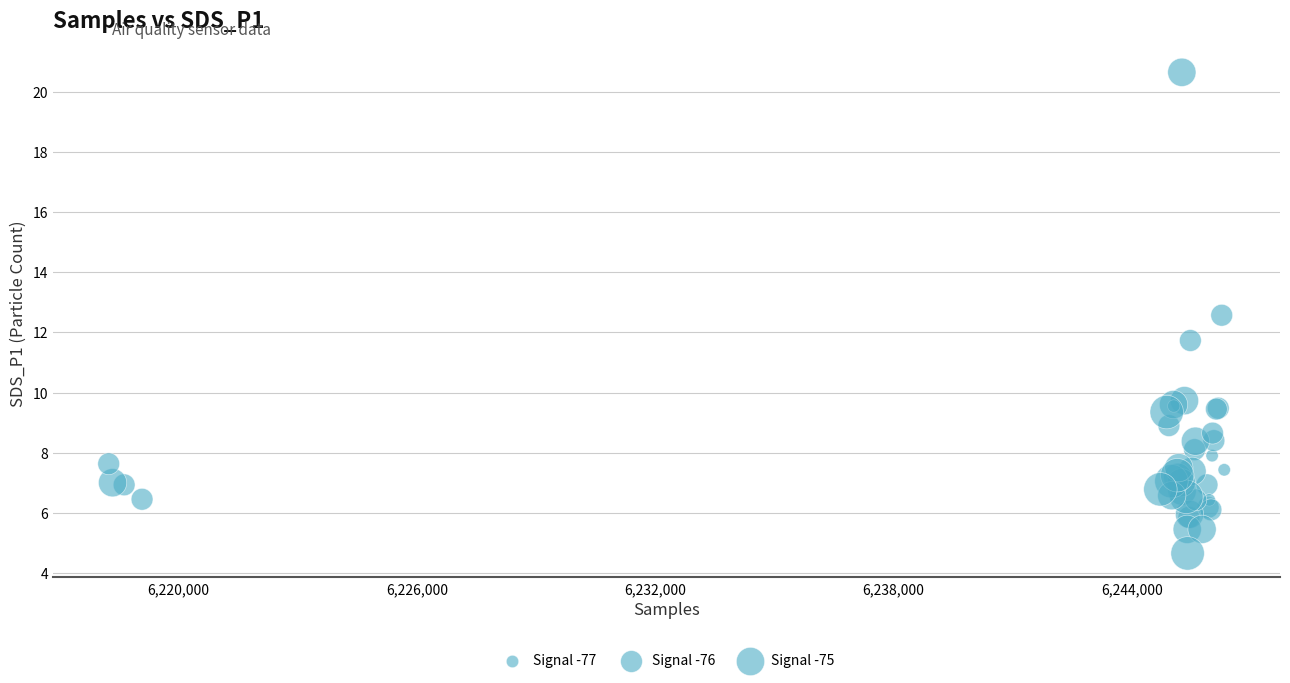

What Y value in the scatter plot is closest to 12?

11.7